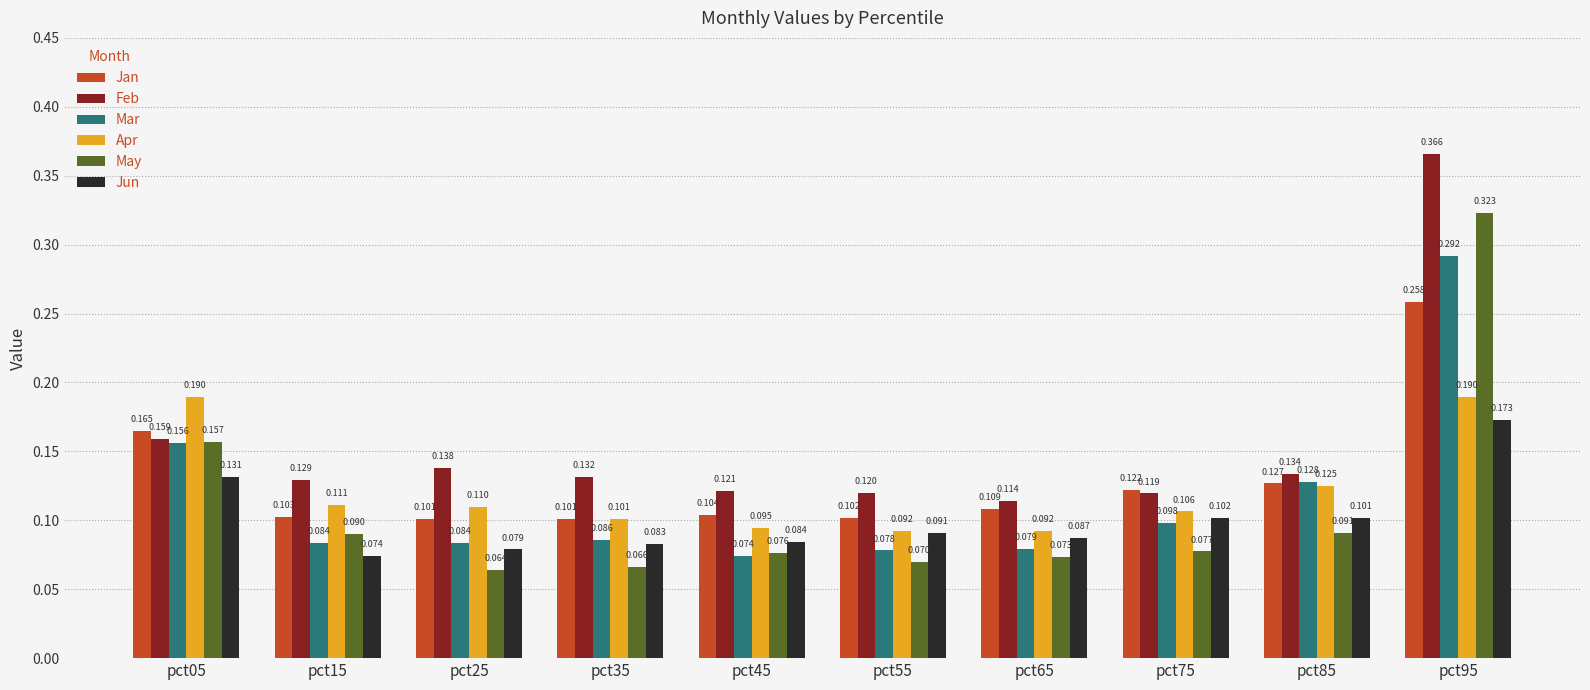

Is the value of Jun at pct45 greater than the value of Apr at pct25?

No